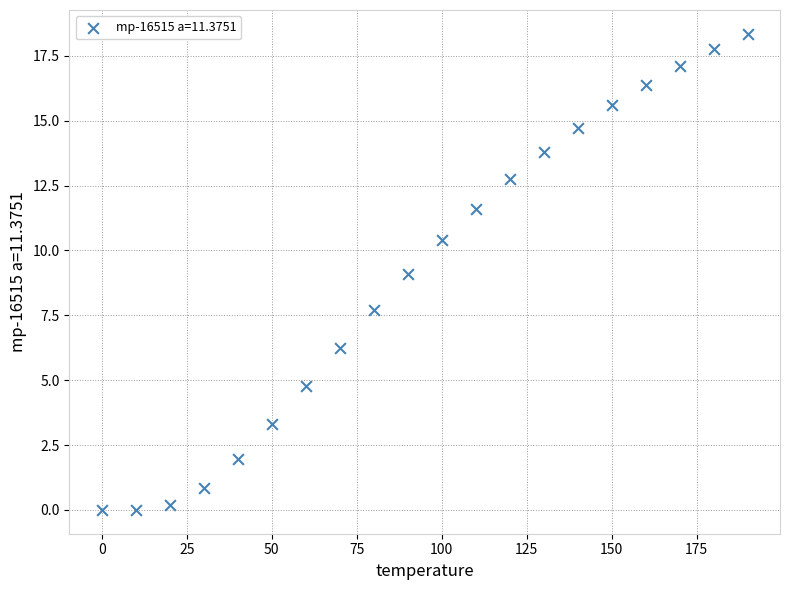

What is the range of Y values (max minus min)?

18.4